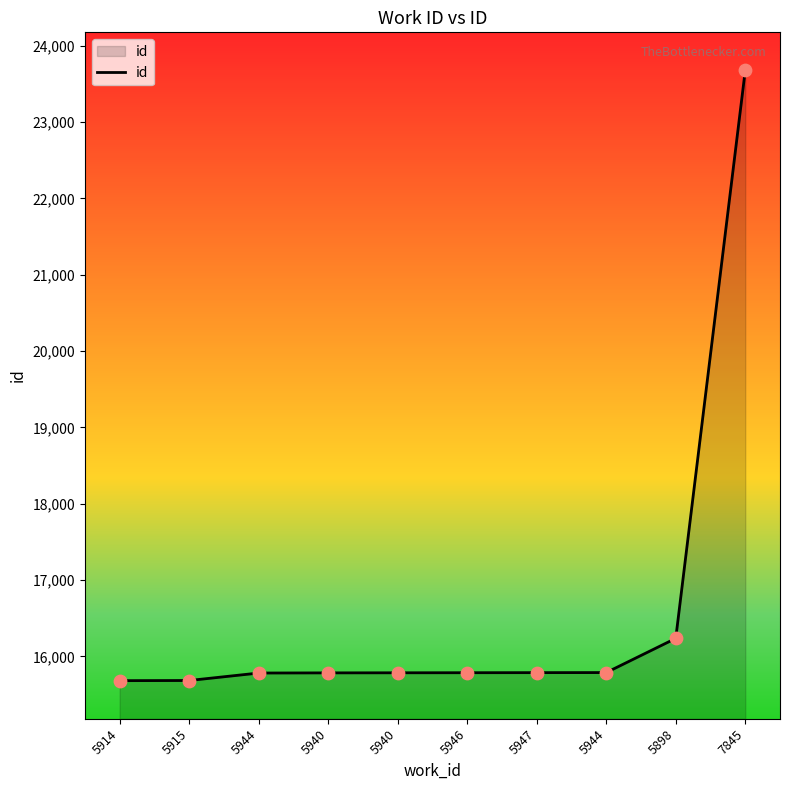

How many lines are shown in the chart?

1